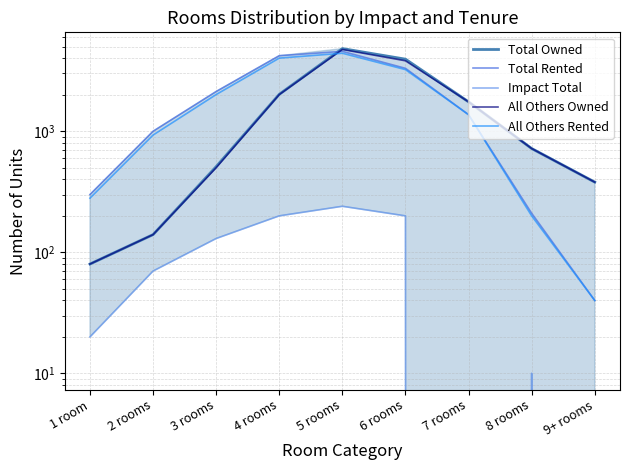

How many times do Total Rented and Total Owned cross each other?

1